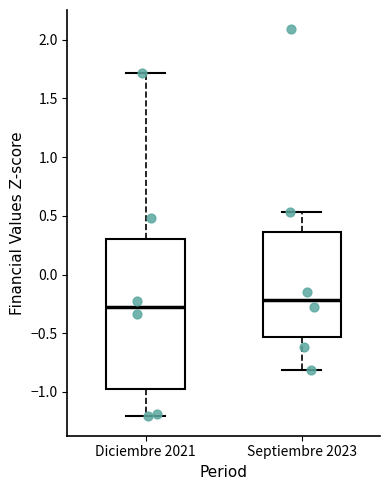

Where does the median line of the box for Diciembre 2021 sit on the y-axis? The values are not printed on the chart, so give them approximately, as read against the axis.

-0.30